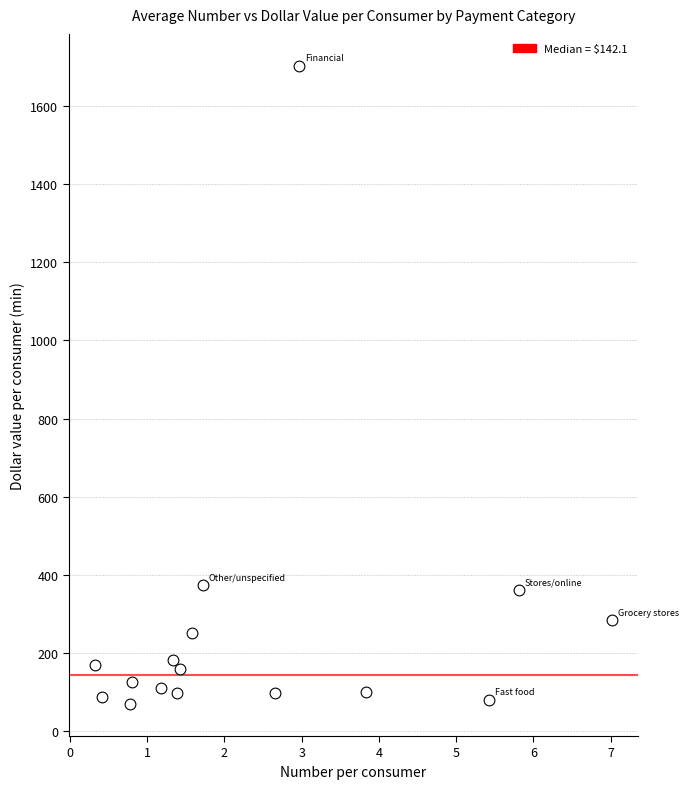

What is the range of X values (max minus min)?

6.7